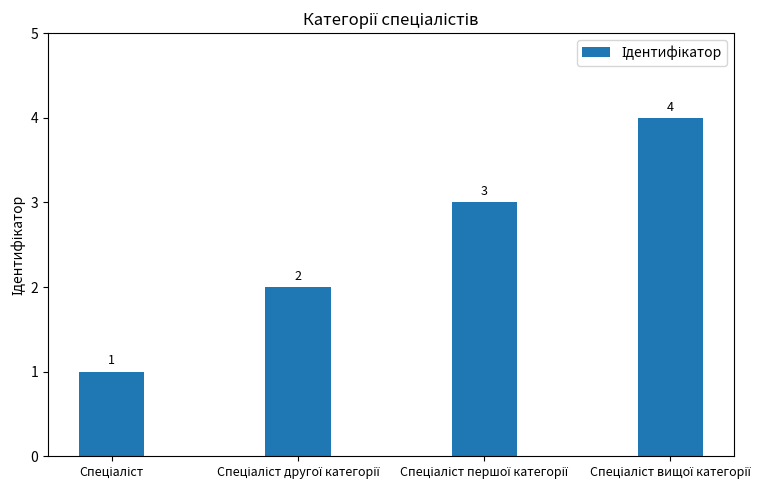

How many values are between 2 and 4?

3